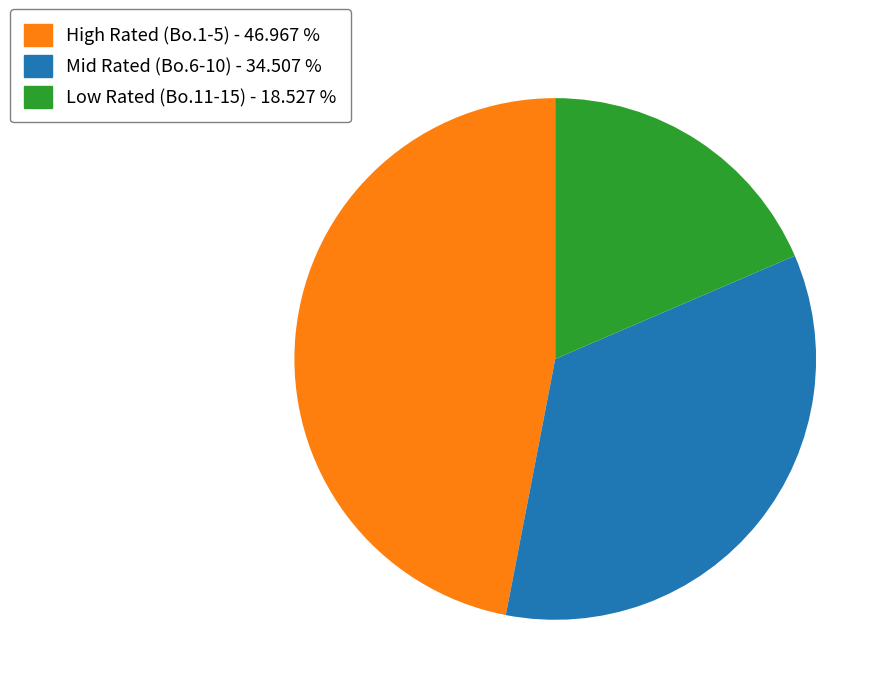

Does any single category account for the majority?

No